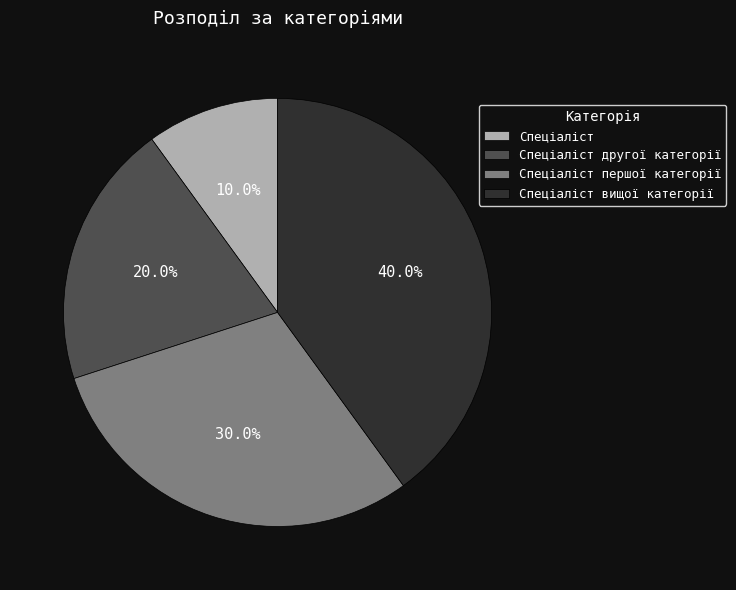

Between Спеціаліст вищої категорії and Спеціаліст, which is larger?

Спеціаліст вищої категорії